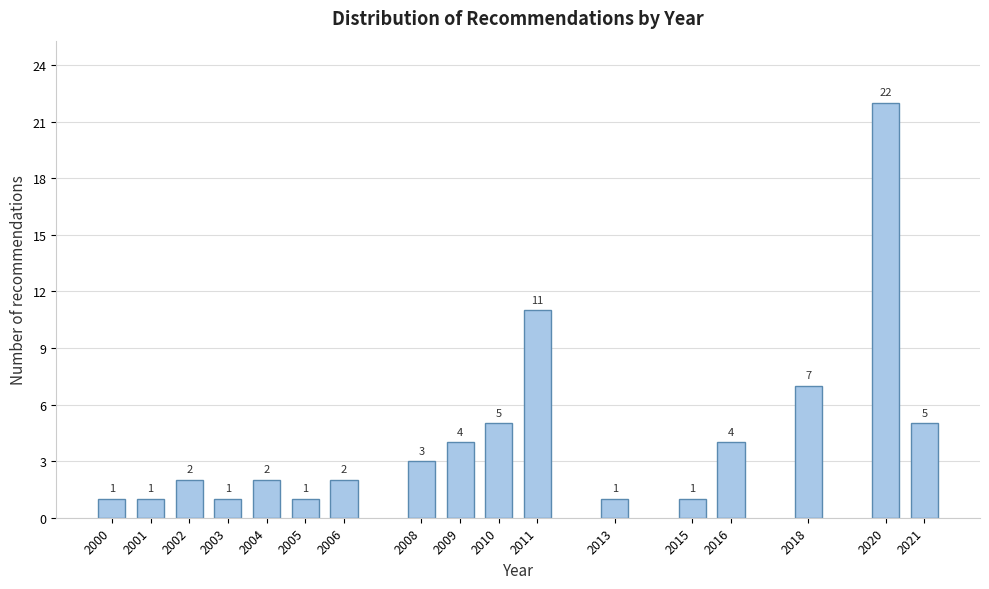

Reading left to right, extract all data points from this chart.

1	1	2	1	2	1	2	3	4	5	11	1	1	4	7	22	5